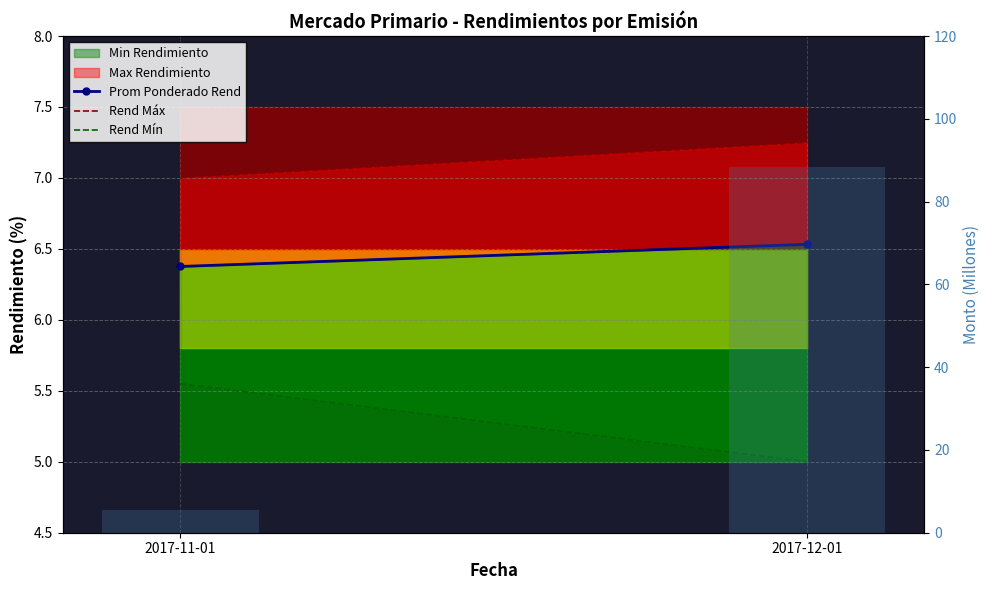

Rank the series by their maximum value, from lowest to highest.

Rend Mín, Prom Ponderado Rend, Rend Máx, Total Monto (M)